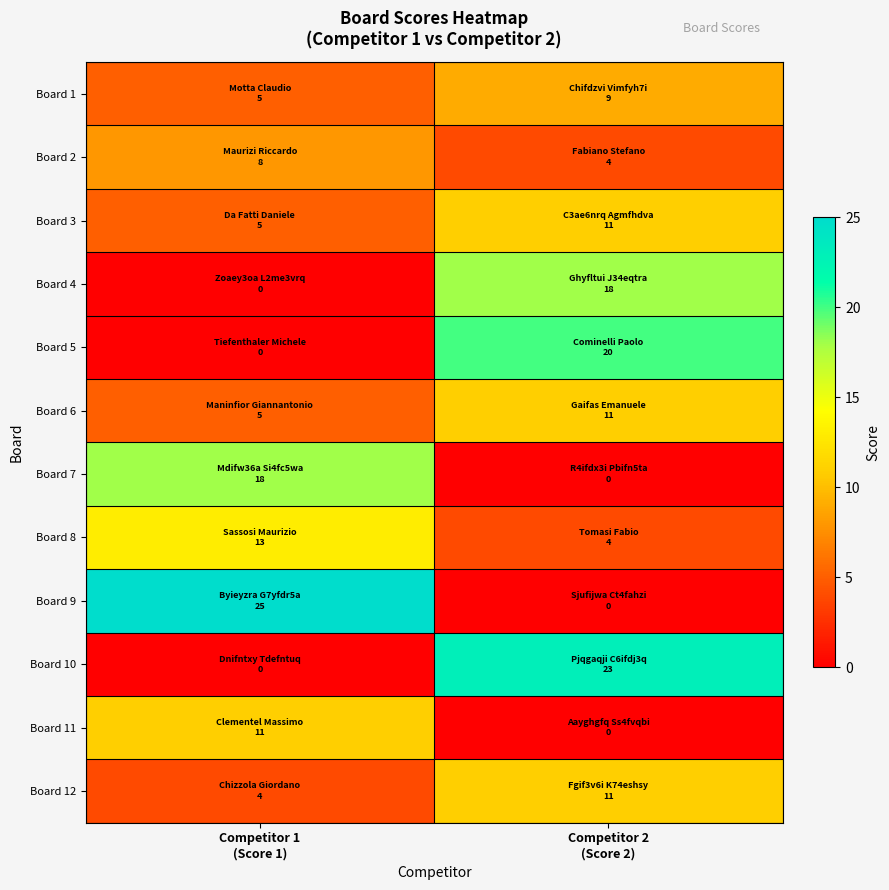

Reading left to right, transcribe all the data shown in this chart.

Board 1: Competitor 1
(Score 1)=5	Competitor 2
(Score 2)=9
Board 2: Competitor 1
(Score 1)=8	Competitor 2
(Score 2)=4
Board 3: Competitor 1
(Score 1)=5	Competitor 2
(Score 2)=11
Board 4: Competitor 1
(Score 1)=0	Competitor 2
(Score 2)=18
Board 5: Competitor 1
(Score 1)=0	Competitor 2
(Score 2)=20
Board 6: Competitor 1
(Score 1)=5	Competitor 2
(Score 2)=11
Board 7: Competitor 1
(Score 1)=18	Competitor 2
(Score 2)=0
Board 8: Competitor 1
(Score 1)=13	Competitor 2
(Score 2)=4
Board 9: Competitor 1
(Score 1)=25	Competitor 2
(Score 2)=0
Board 10: Competitor 1
(Score 1)=0	Competitor 2
(Score 2)=23
Board 11: Competitor 1
(Score 1)=11	Competitor 2
(Score 2)=0
Board 12: Competitor 1
(Score 1)=4	Competitor 2
(Score 2)=11